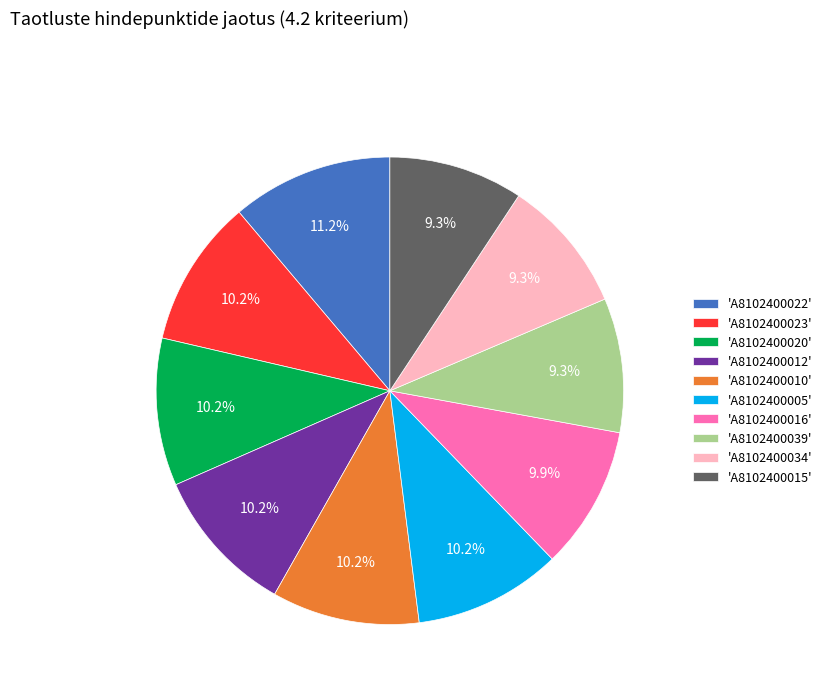

What is the largest slice in the pie chart?

'A8102400022'